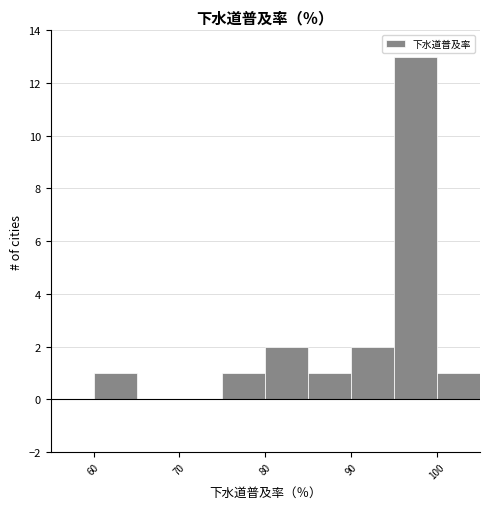

Reading left to right, list every bar in this chart as the range it spans on the x-axis followed by its height. The values are not printed on the chart, so give them approximately, as read against the axis.

55 to 60: 0
60 to 65: 1
65 to 70: 0
70 to 75: 0
75 to 80: 1
80 to 85: 2
85 to 90: 1
90 to 95: 2
95 to 100: 13
100 to 105: 1